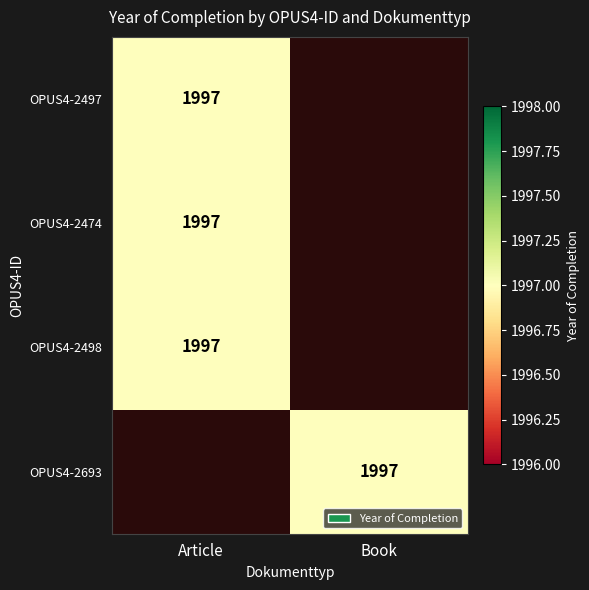

The value of OPUS4-2497 at Article is 584. True or false?

False